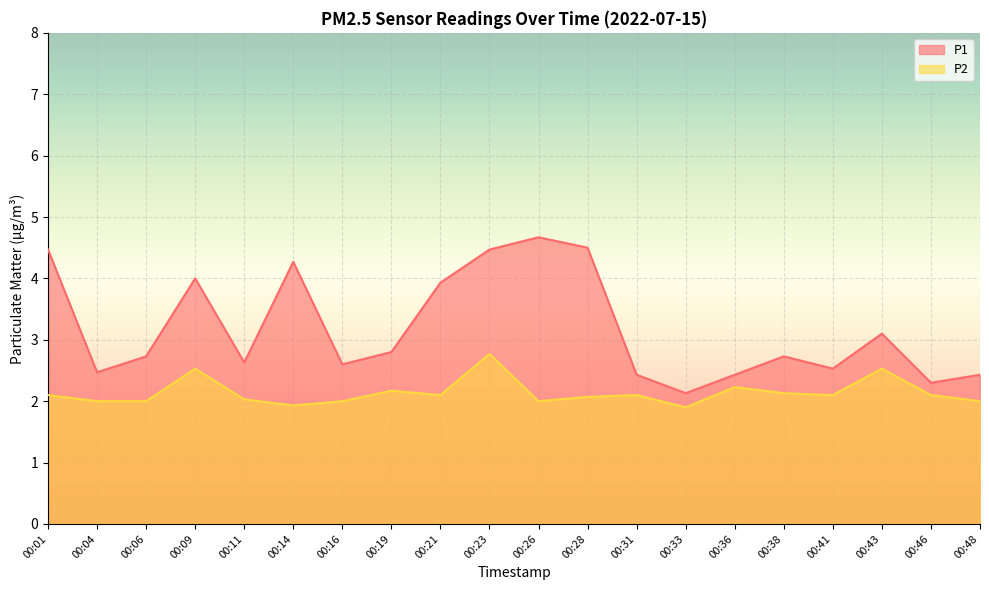

How many interior local valleys does the P1 series have?

6